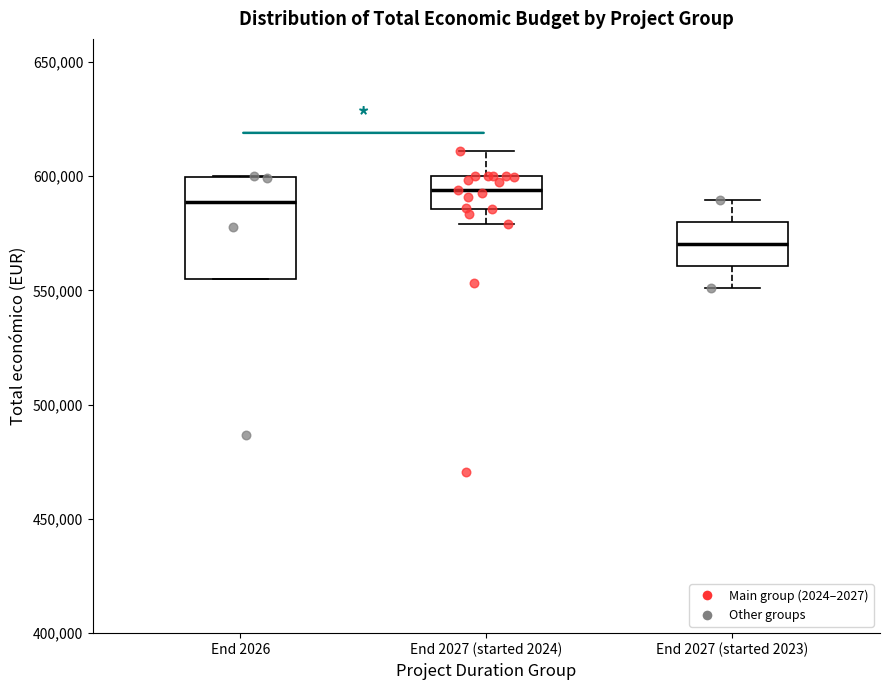

Reading left to right, transcribe this box plot: for each box, give where its median line is, the range the box spans, and where its two whiskers end, as read against the y-axis. The values are not printed on the chart, so give them approximately, as read against the axis.

End 2026: median 590000, box 555000 to 600000, whiskers 555000 to 600000
End 2027 (started 2024): median 595000, box 585000 to 600000, whiskers 580000 to 610000
End 2027 (started 2023): median 570000, box 560000 to 580000, whiskers 550000 to 590000